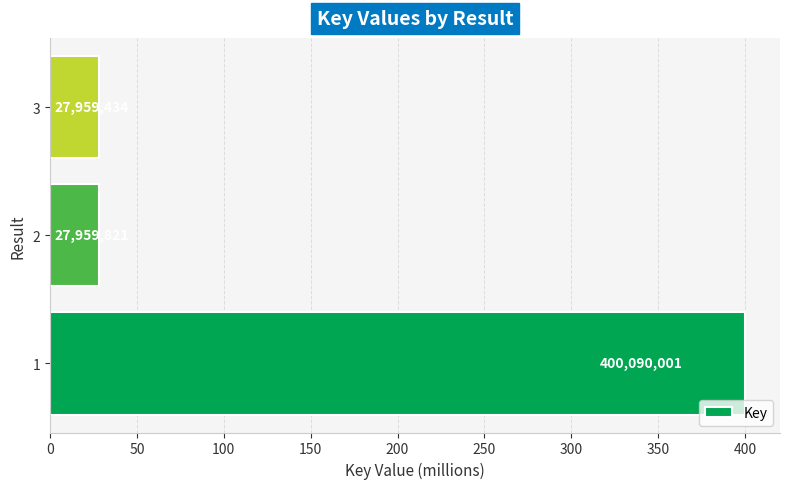

What is the greatest value displayed?

400.1